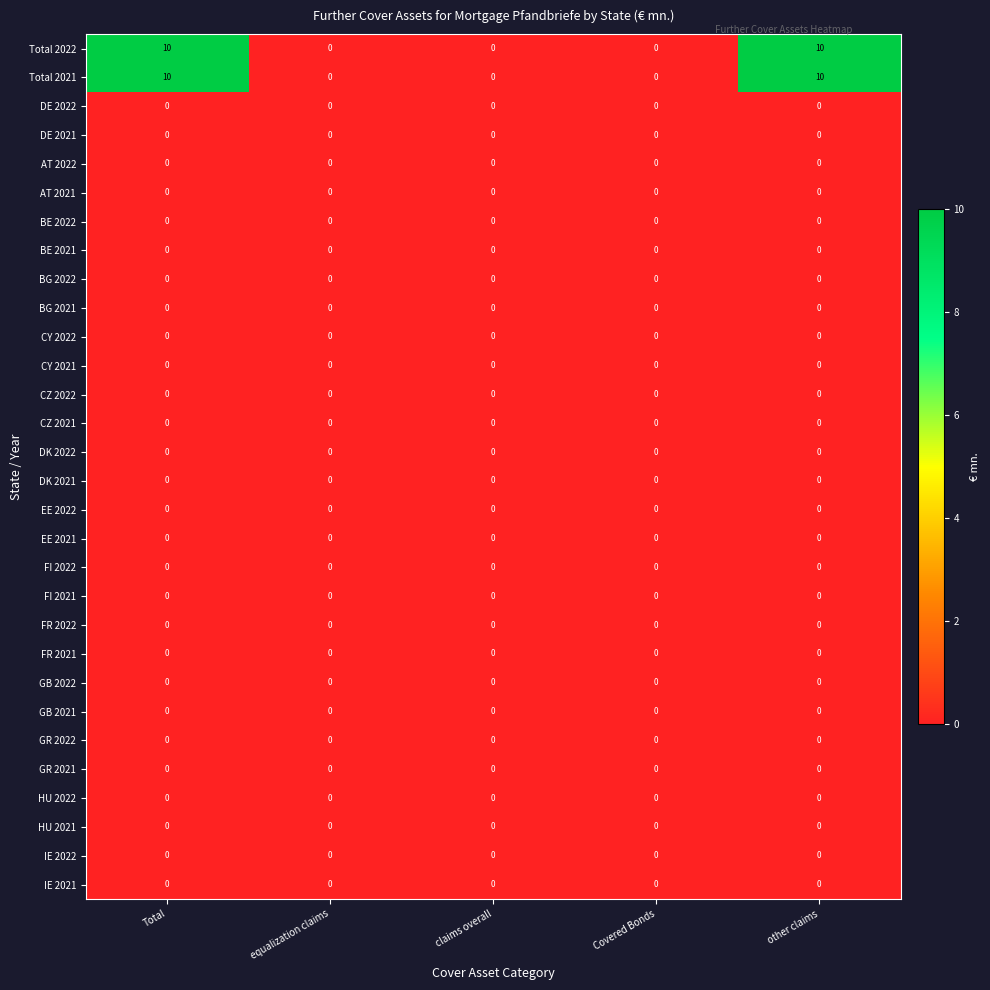

Is it true that DK 2022 equals 0 at equalization claims?

True